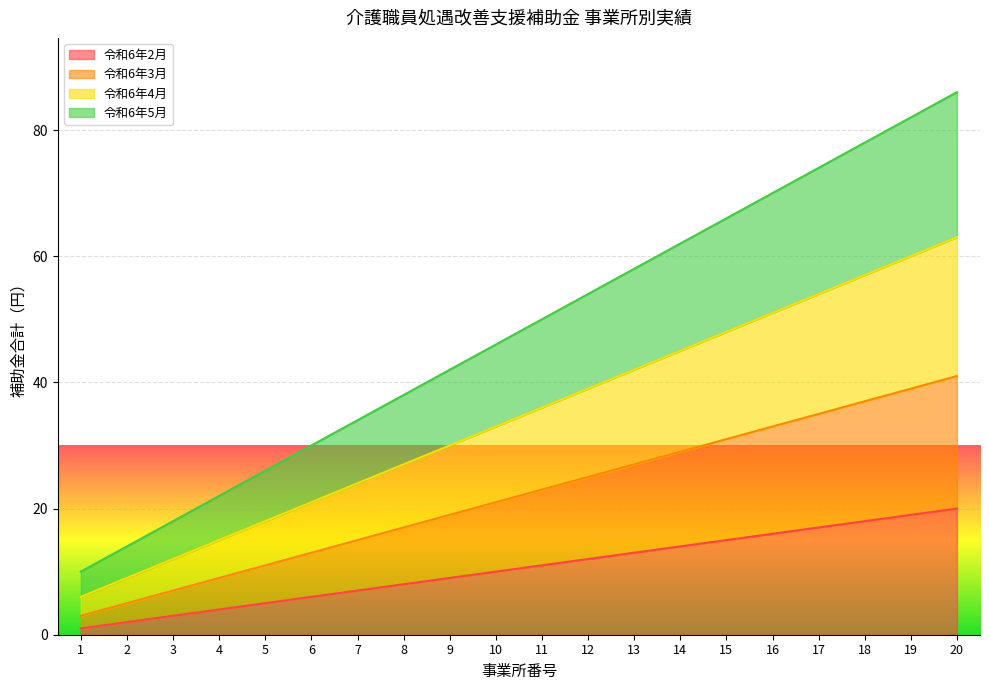

How many values in the 令和6年2月 series exceed 11?

9